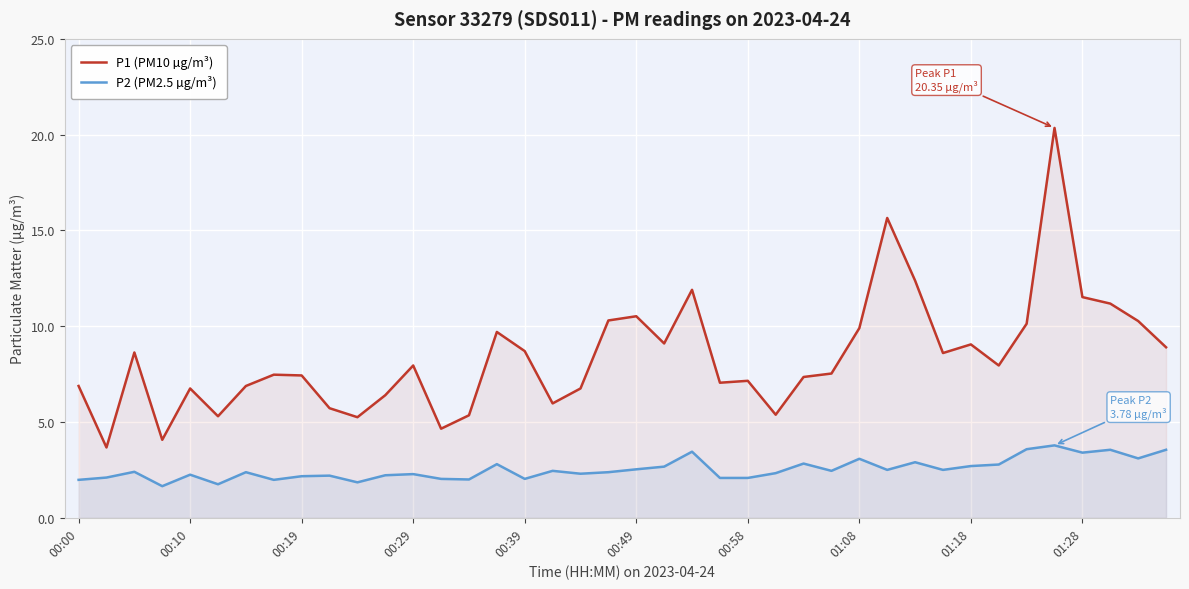

The value of P1 (PM10 µg/m³) at 00:19 is 7.4. True or false?

True